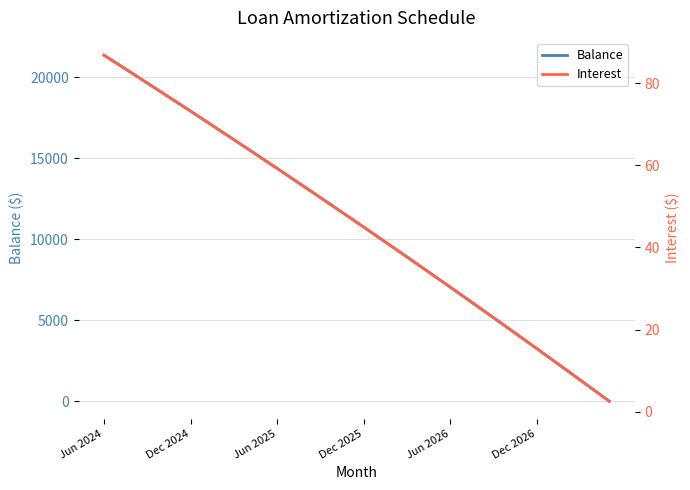

What is the difference between the Interest values at 22 and 34?

30.1